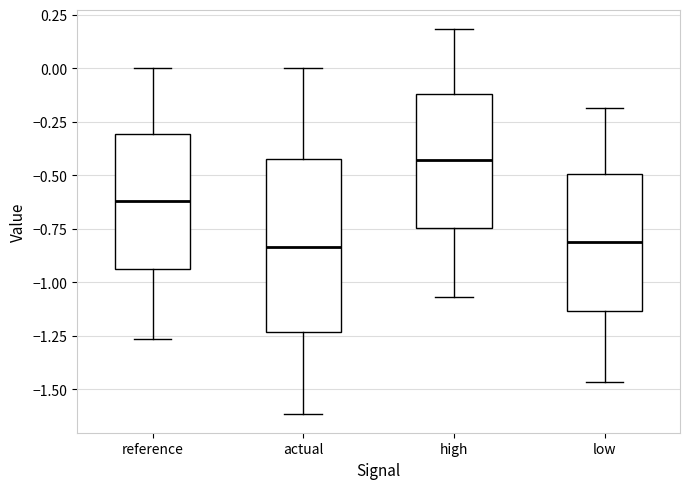

Which box has the highest median line?

high